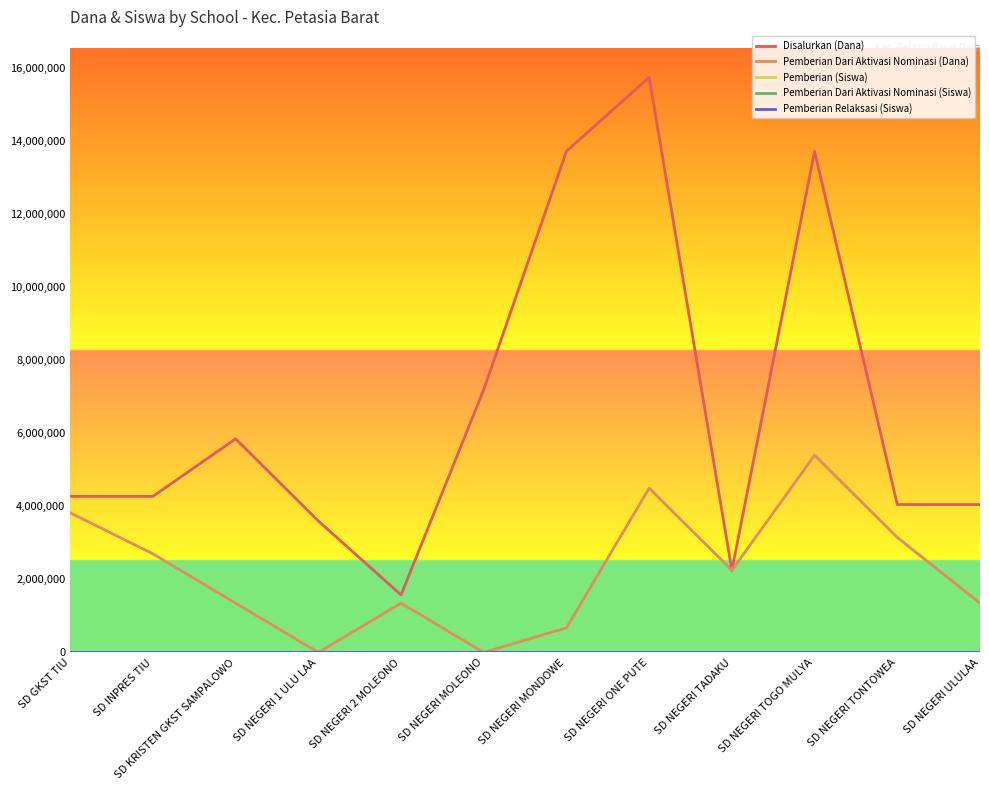

What position from the right is SD NEGERI TOGO MULYA?

3